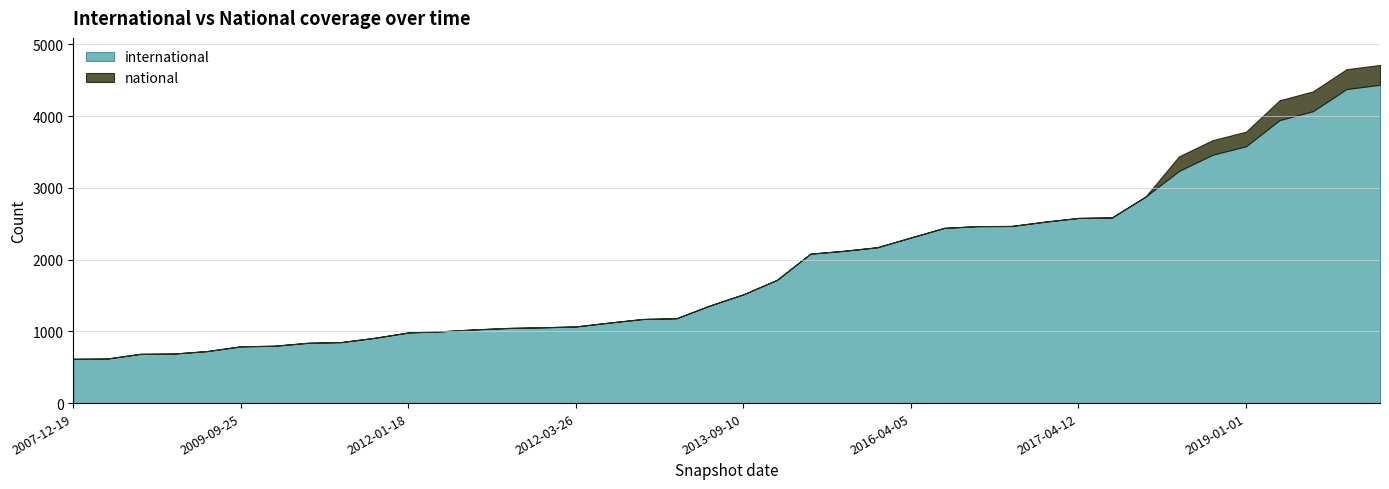

What is the total value across all series at 2019-07-01?

4344